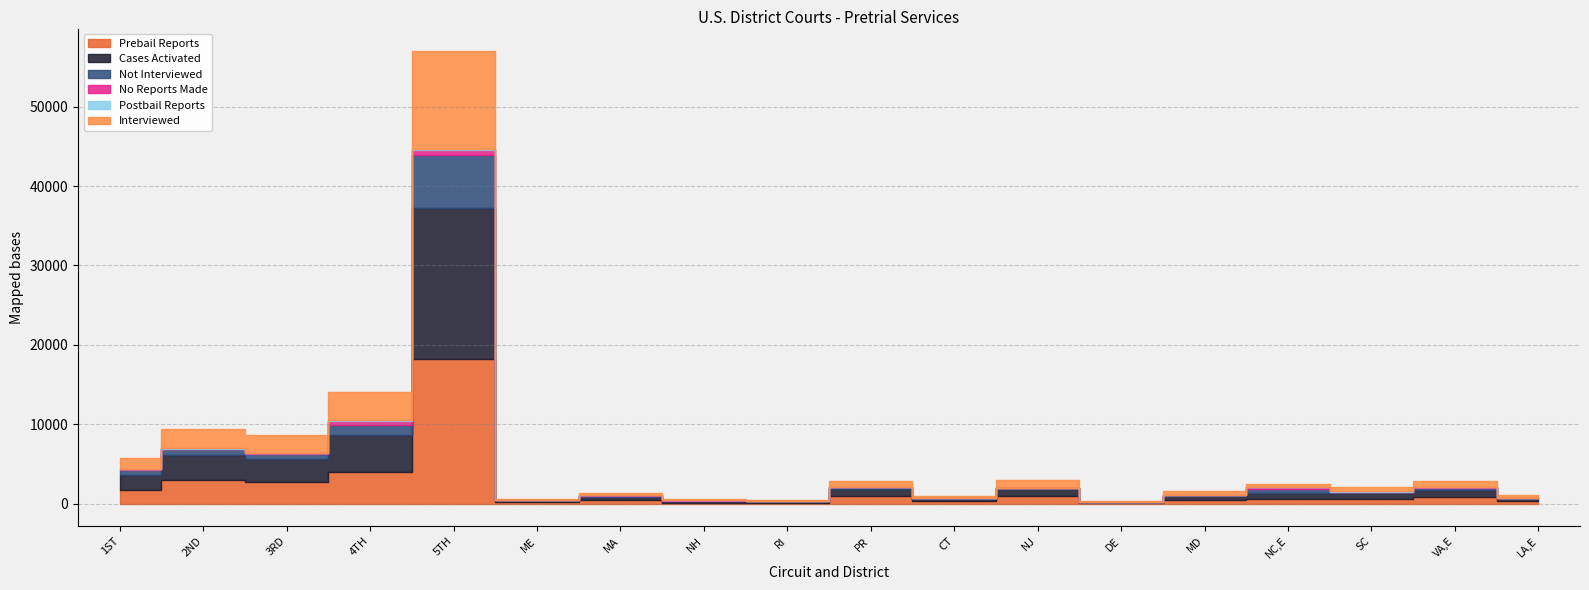

Rank the series by their maximum value, from highest to lowest.

Cases Activated, Prebail Reports, Interviewed, Not Interviewed, No Reports Made, Postbail Reports